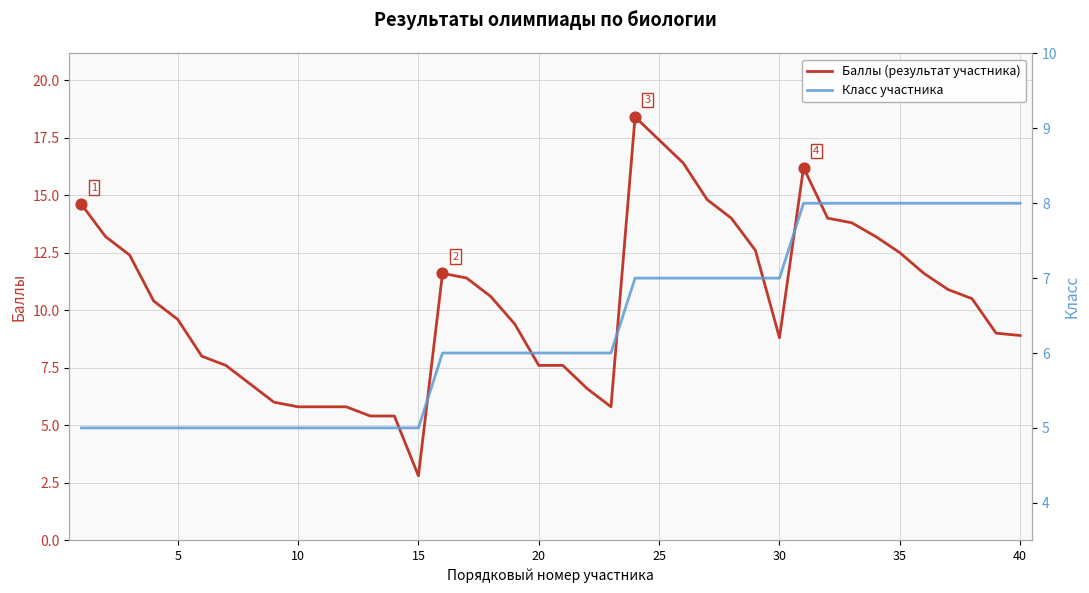

Which series contains the lowest Y value?

Баллы (результат участника)